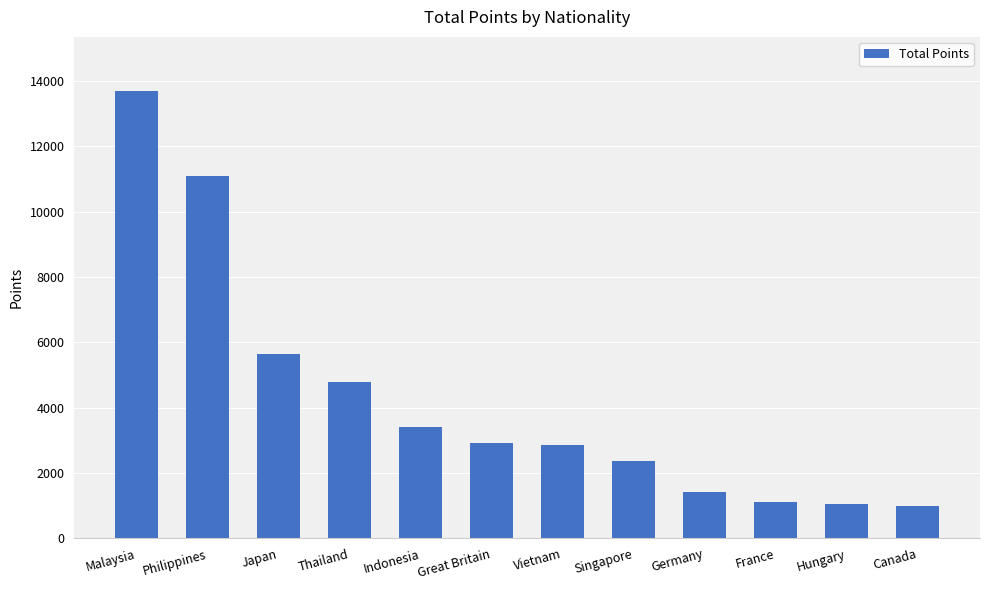

What is the minimum value shown in the chart?

1000